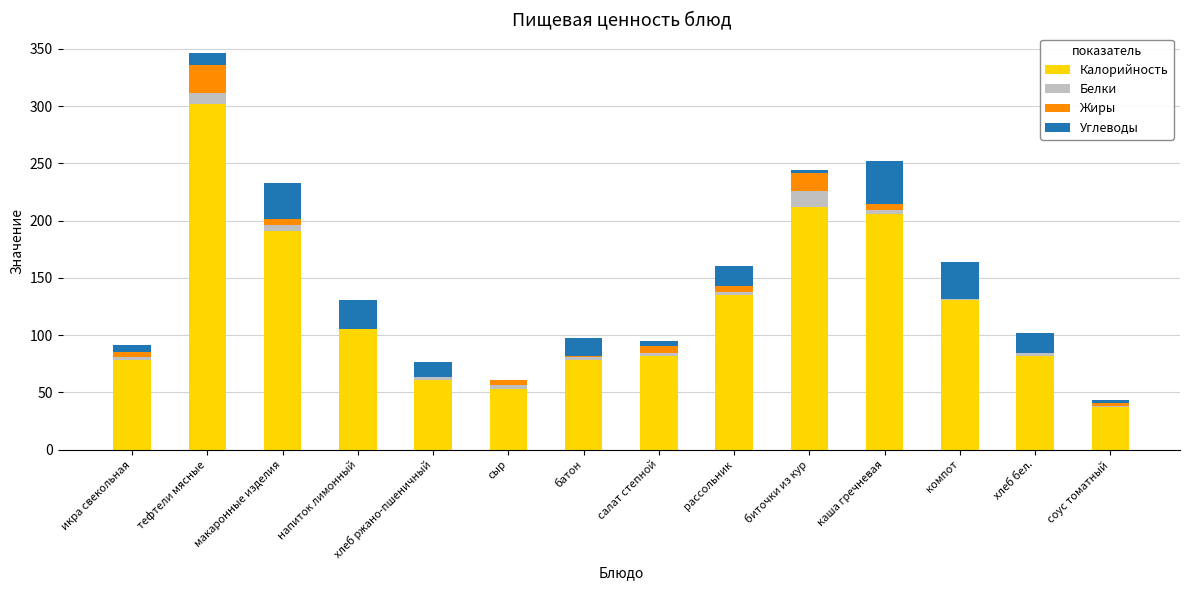

At which label is Калорийность closest to 169?

макаронные изделия